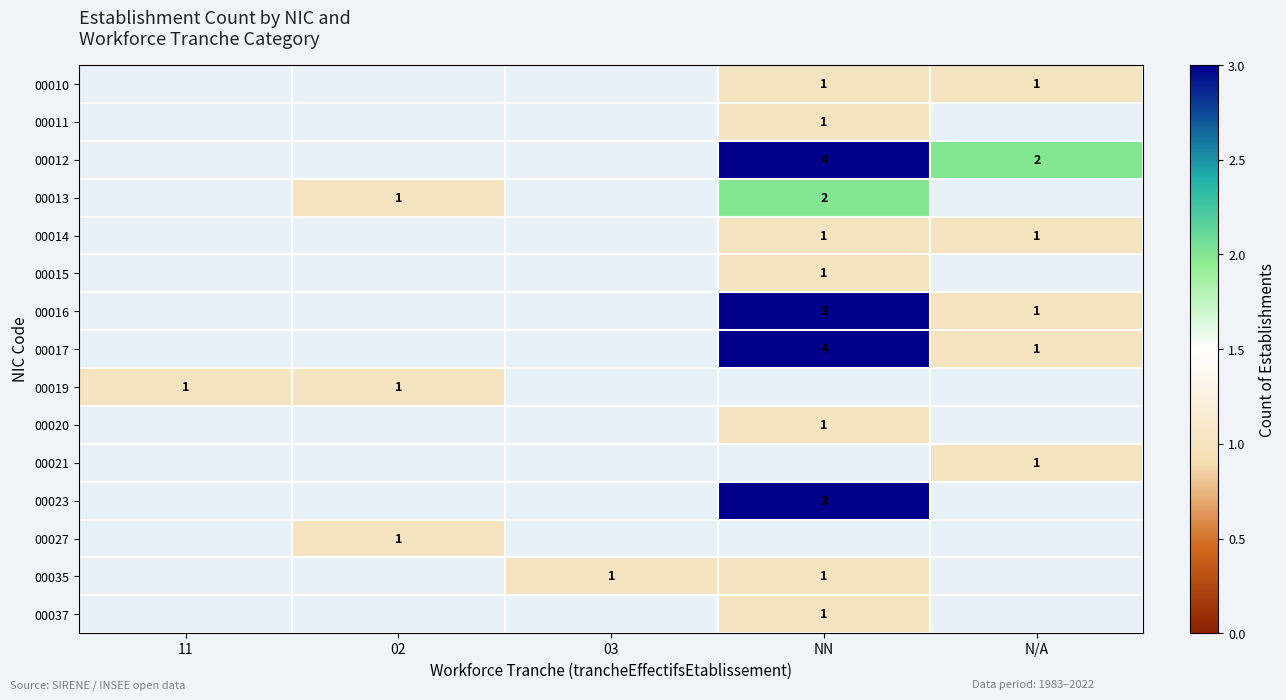

The 00017 series shows 4 at NN. True or false?

True